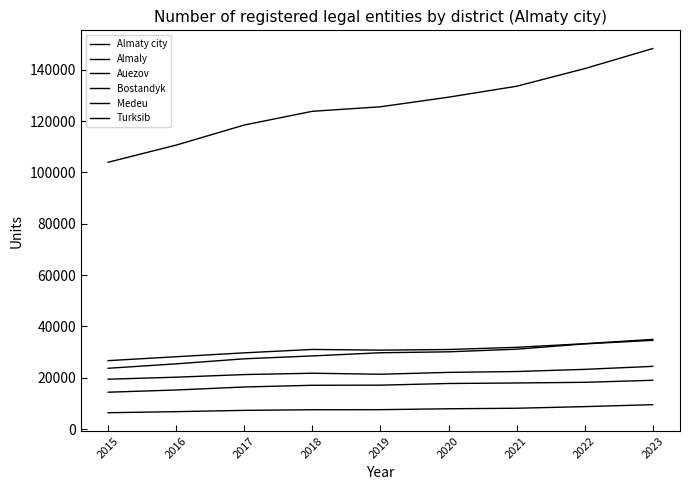

Is this an area chart (filled region under the line)?

No